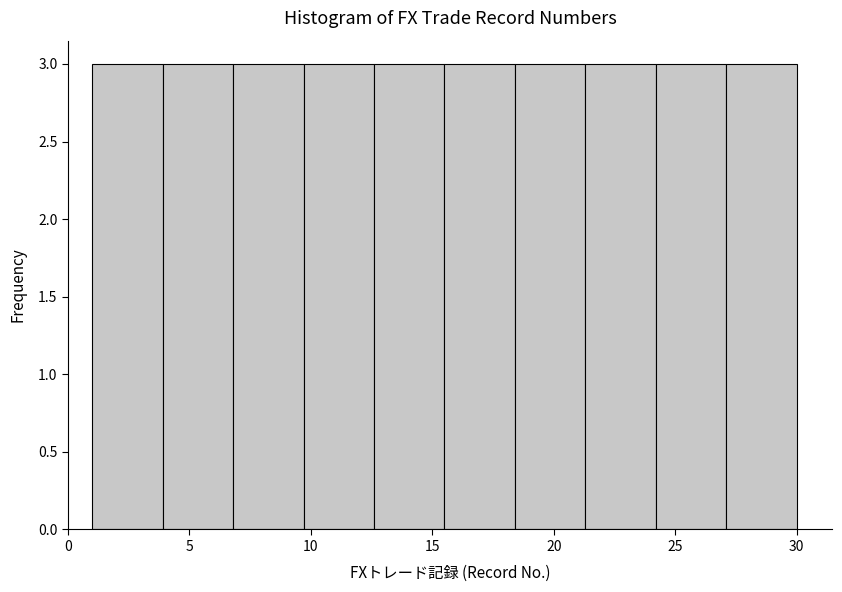

Reading left to right, list every bar in this chart as the range it spans on the x-axis followed by its height. Neither the bar edges nor the heights are printed on the chart, so give them approximately, as read against the axes.

1.0 to 3.9: 3
3.9 to 6.8: 3
6.8 to 9.7: 3
9.7 to 12.6: 3
12.6 to 15.5: 3
15.5 to 18.4: 3
18.4 to 21.3: 3
21.3 to 24.2: 3
24.2 to 27.1: 3
27.1 to 30.0: 3